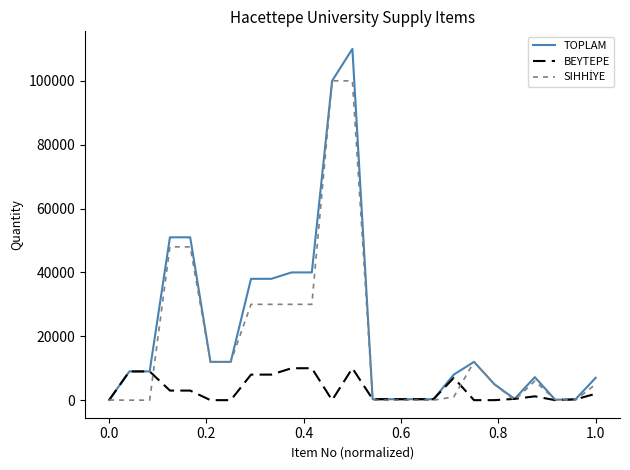

What is the greatest value displayed?

110000